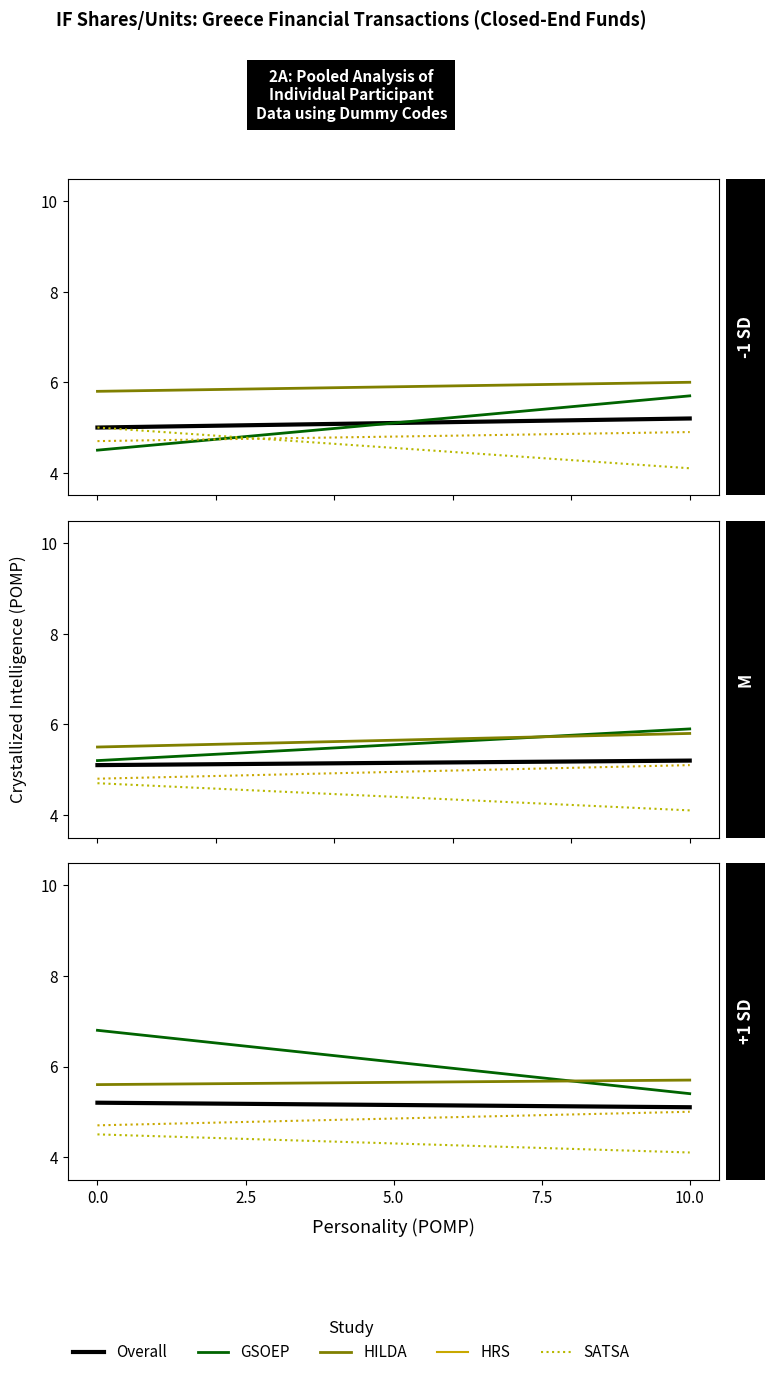

What is the sum of all HILDA values?

113.0